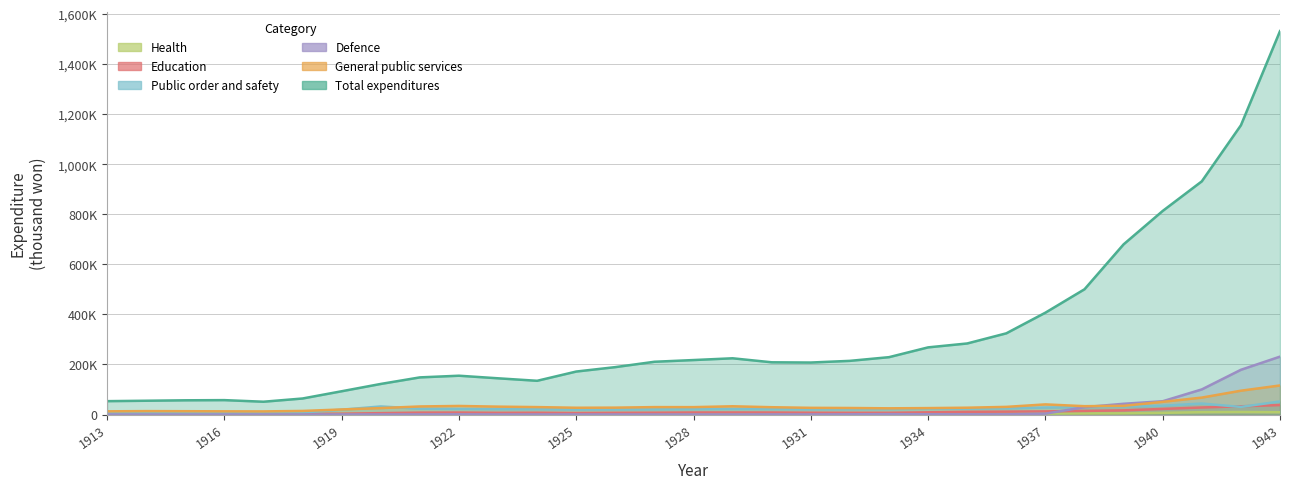

What is the maximum value shown in the chart?

1531982.7